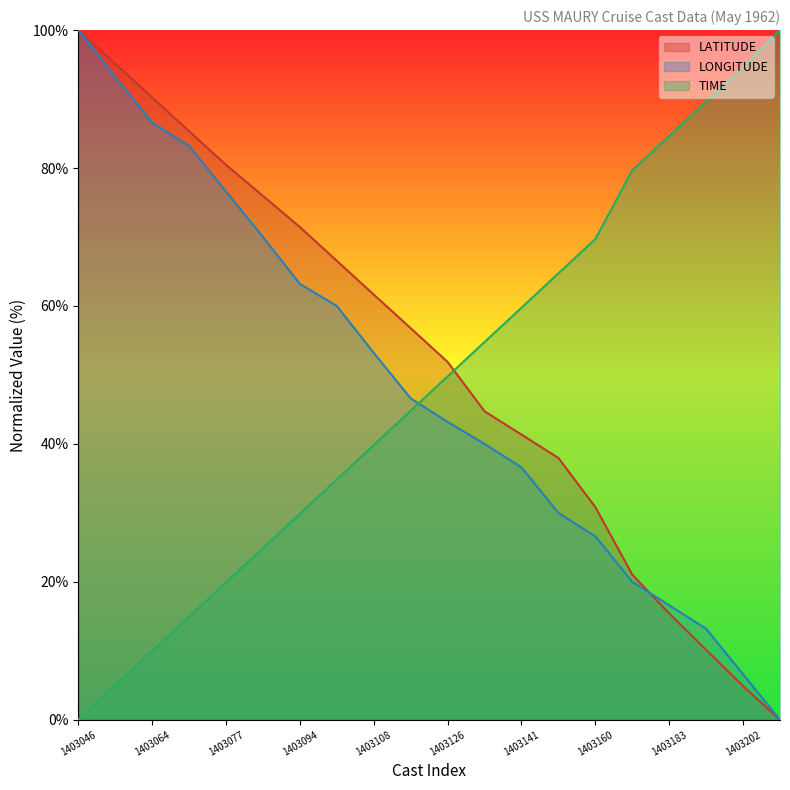

How many lines are shown in the chart?

3